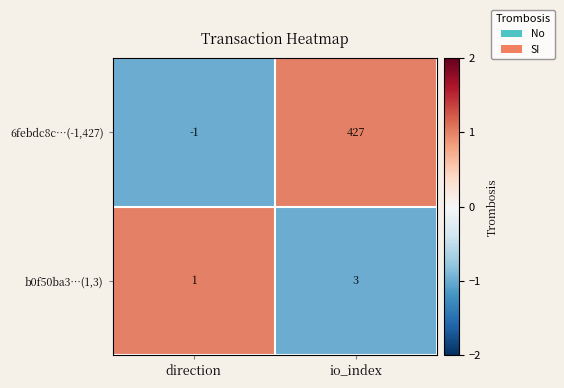

Reading right to left, extract all data points from this chart.

6febdc8c…(-1,427): io_index=427	direction=-1
b0f50ba3…(1,3): io_index=3	direction=1